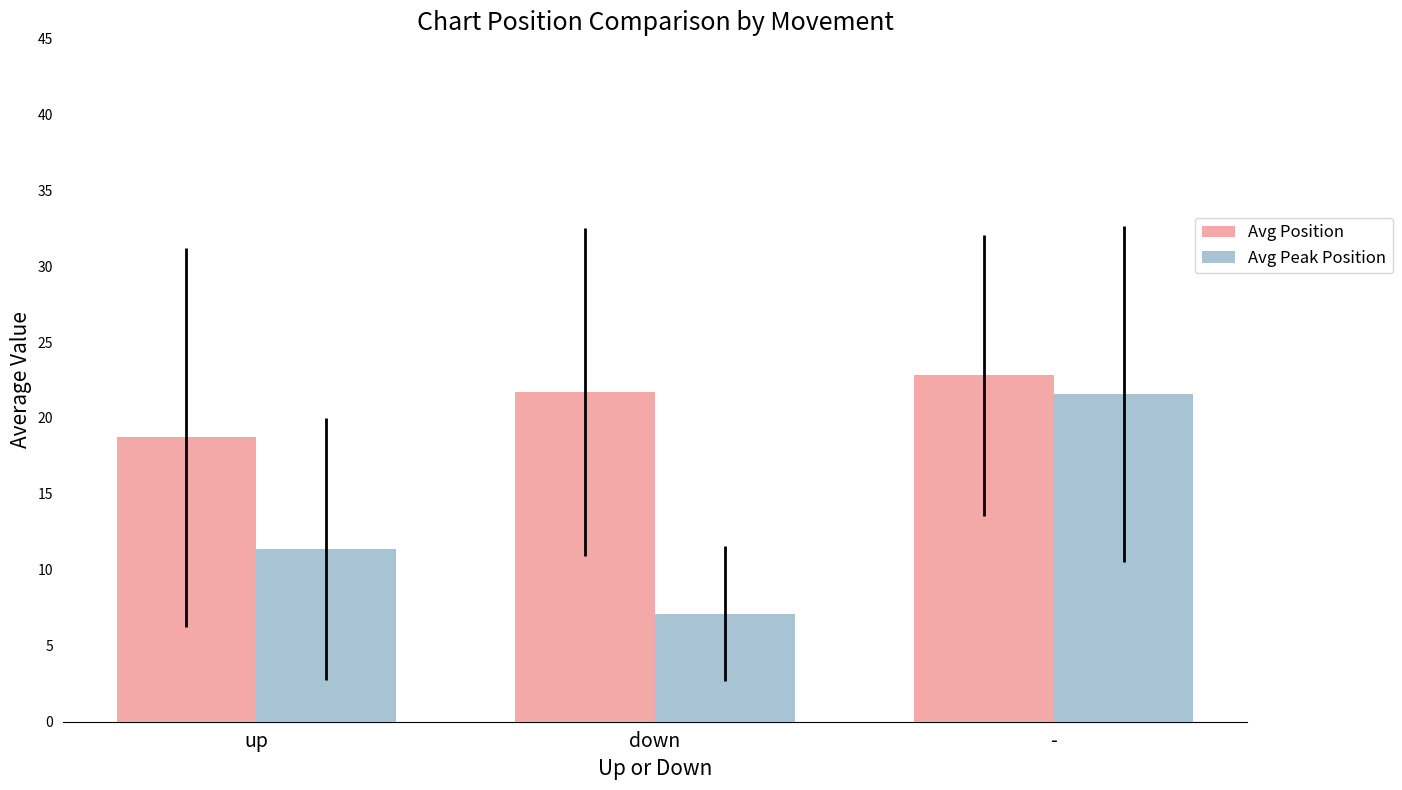

Reading left to right, what are all the values shown in this chart?

Avg Position: 18.7	21.7	22.8
Avg Peak Position: 11.4	7.1	21.6